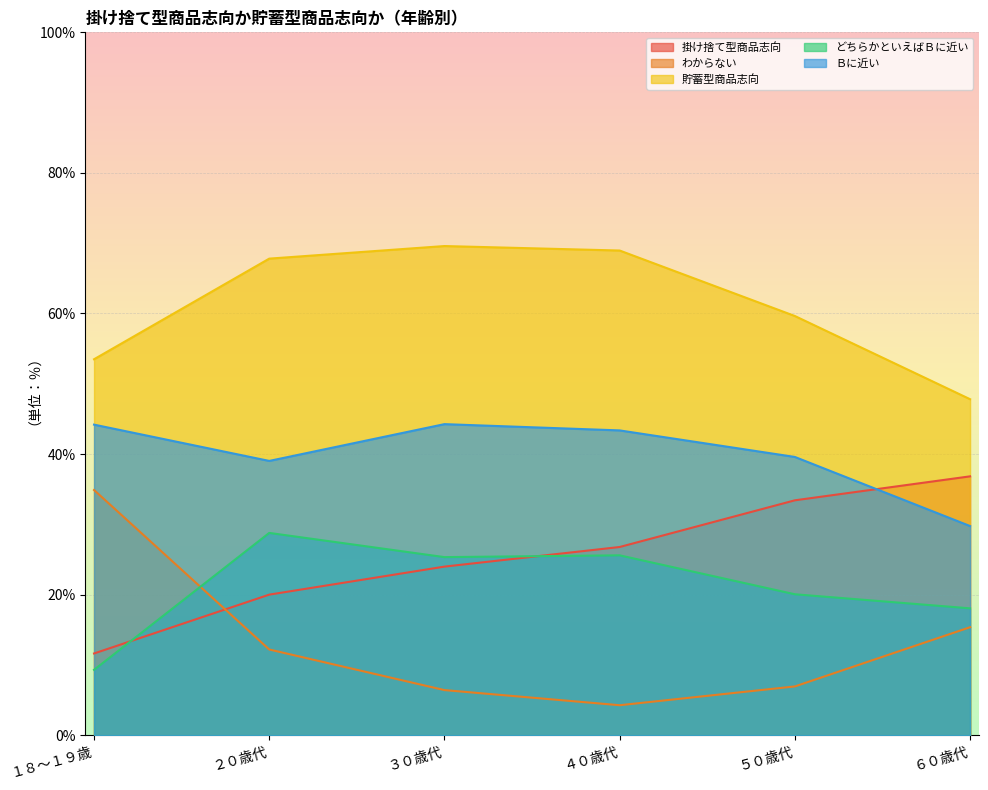

True or false: 貯蓄型商品志向 and どちらかといえばＢに近い intersect in this chart.

False